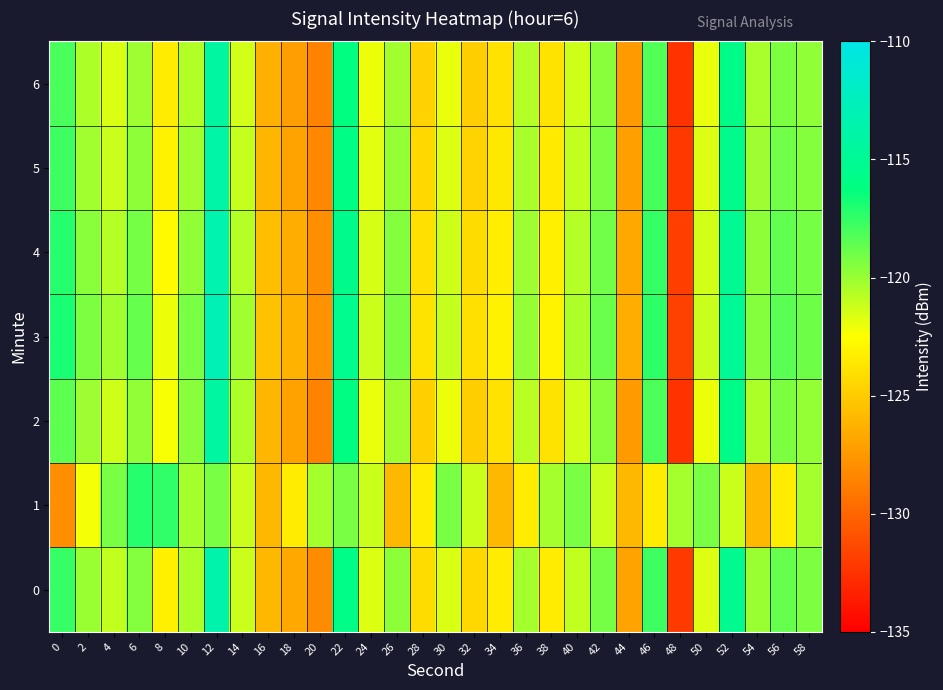

Rank the series at 44 from highest to lowest value.

1, 3, 4, 0, 5, 2, 6